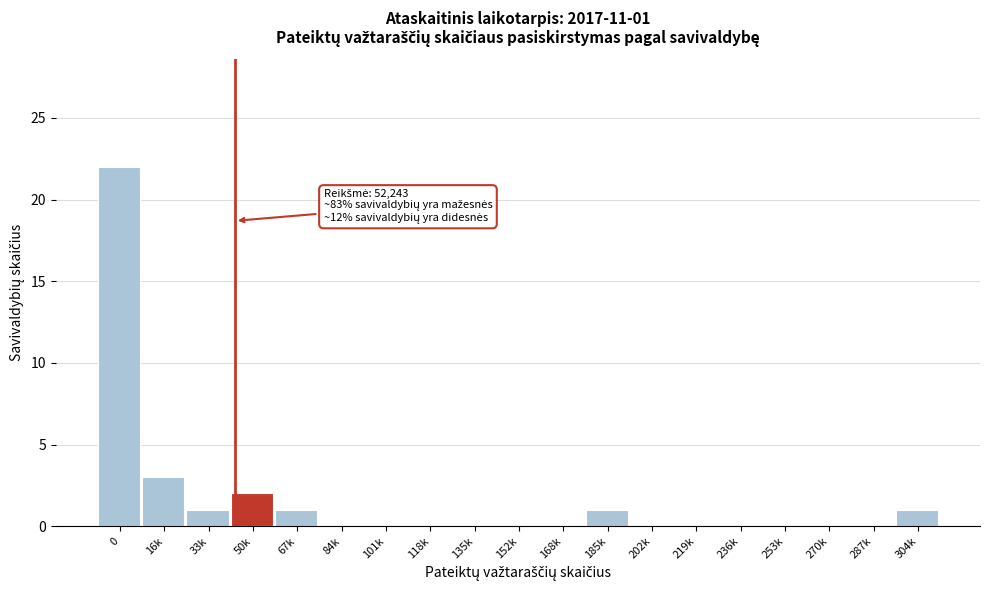

Reading right to left, extract all data points from this chart.

304k=1	287k=0	270k=0	253k=0	236k=0	219k=0	202k=0	185k=1	168k=0	152k=0	135k=0	118k=0	101k=0	84k=0	67k=1	50k=2	33k=1	16k=3	0=22